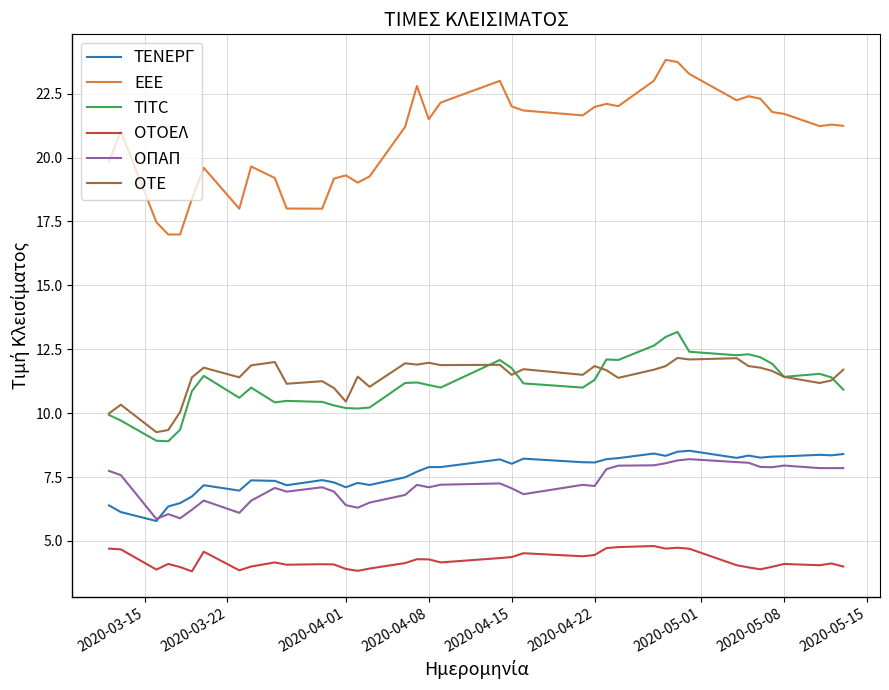

At how many categories does at least one series exceed 5?

39